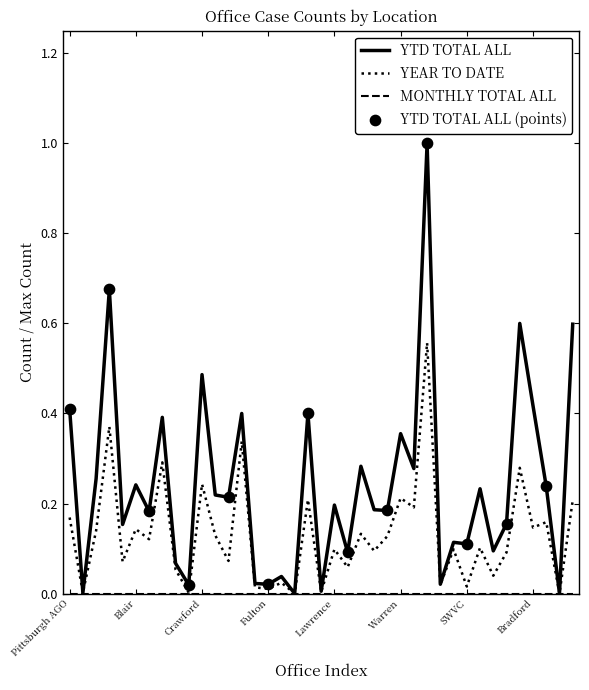

Which series has the largest total across all categories?

YTD TOTAL ALL